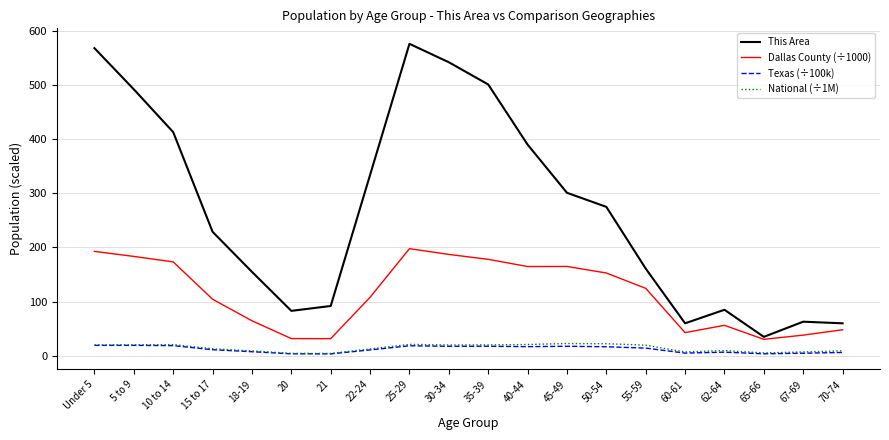

Does the chart have visible grid lines?

Yes